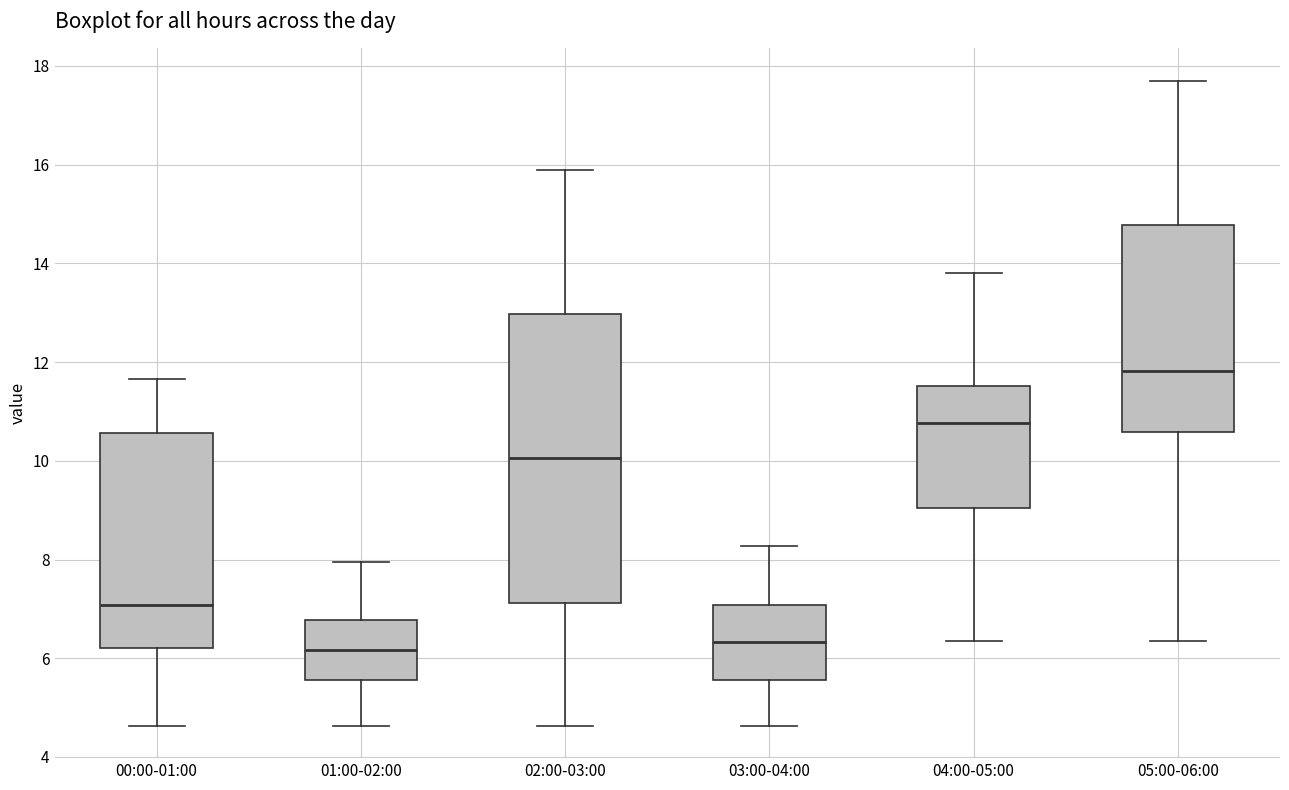

Reading left to right, read every box against the y-axis: the position of its median line, the range the box covers, and the ends of its whiskers. The values are not printed on the chart, so give them approximately, as read against the axis.

00:00-01:00: median 7.0, box 6.2 to 10.6, whiskers 4.6 to 11.6
01:00-02:00: median 6.2, box 5.6 to 6.8, whiskers 4.6 to 8.0
02:00-03:00: median 10.0, box 7.2 to 13.0, whiskers 4.6 to 16.0
03:00-04:00: median 6.4, box 5.6 to 7.0, whiskers 4.6 to 8.2
04:00-05:00: median 10.8, box 9.0 to 11.6, whiskers 6.4 to 13.8
05:00-06:00: median 11.8, box 10.6 to 14.8, whiskers 6.4 to 17.8